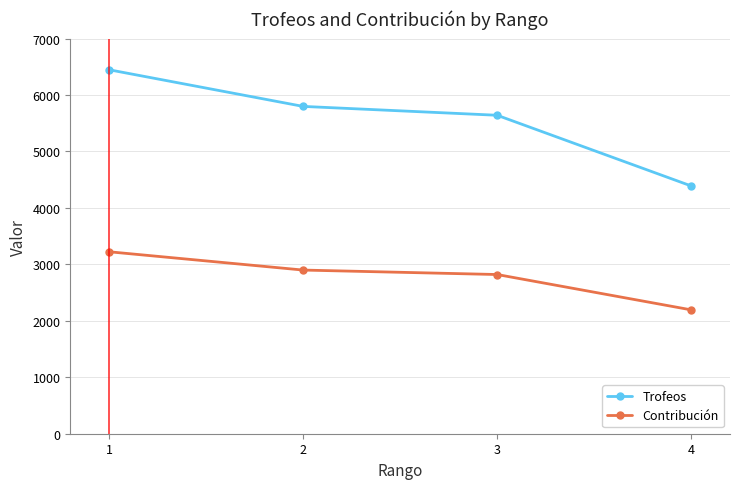

True or false: Contribución and Trofeos cross at least once.

False